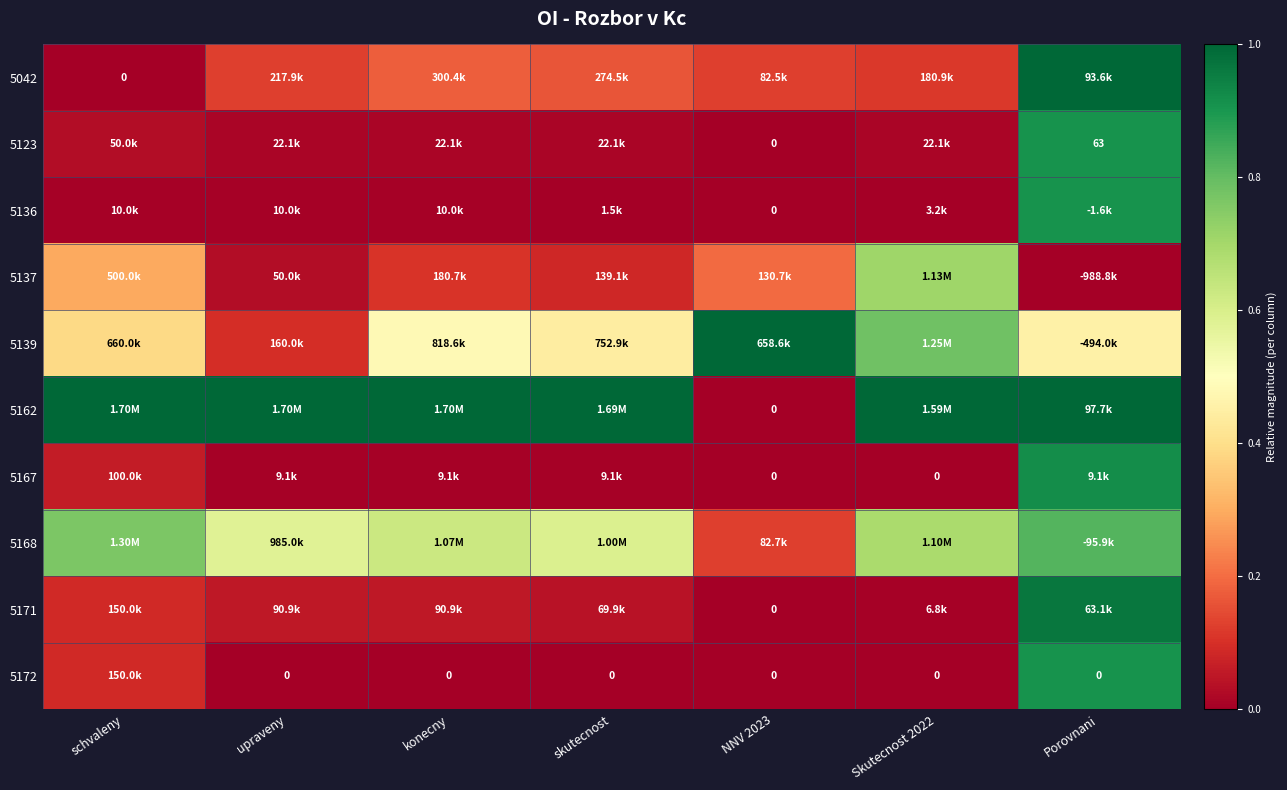

Count the number of data series in this chart.

10